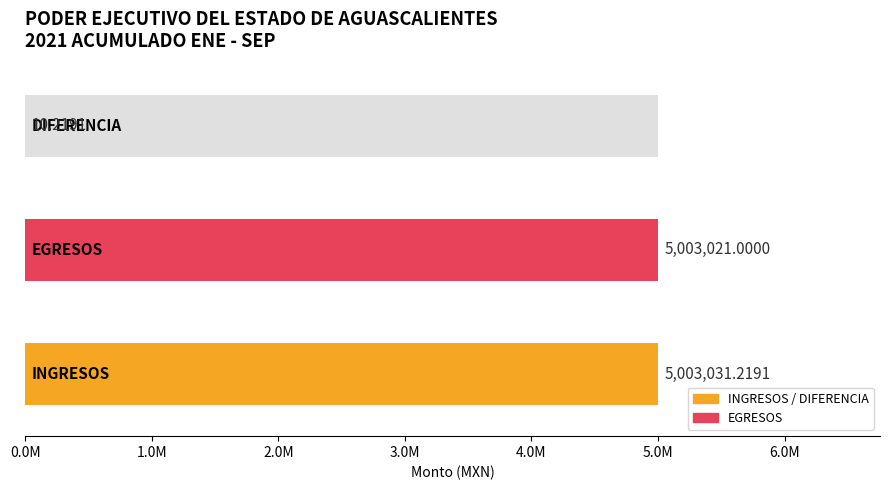

Which label corresponds to the smallest value in the chart?

DIFERENCIA